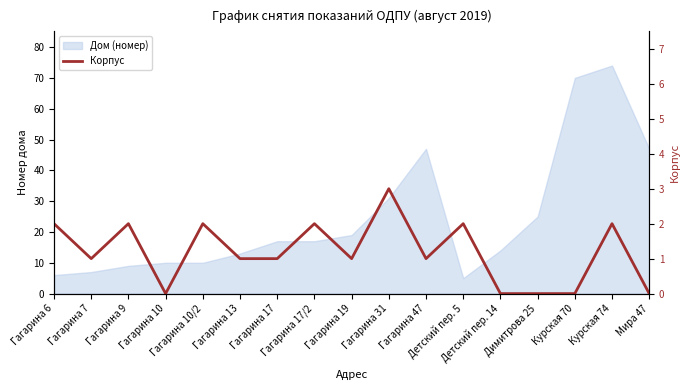

Reading left to right, extract all data points from this chart.

Гагарина 6=2	Гагарина 7=1	Гагарина 9=2	Гагарина 10=0	Гагарина 10/2=2	Гагарина 13=1	Гагарина 17=1	Гагарина 17/2=2	Гагарина 19=1	Гагарина 31=3	Гагарина 47=1	Детский пер. 5=2	Детский пер. 14=0	Димитрова 25=0	Курская 70=0	Курская 74=2	Мира 47=0